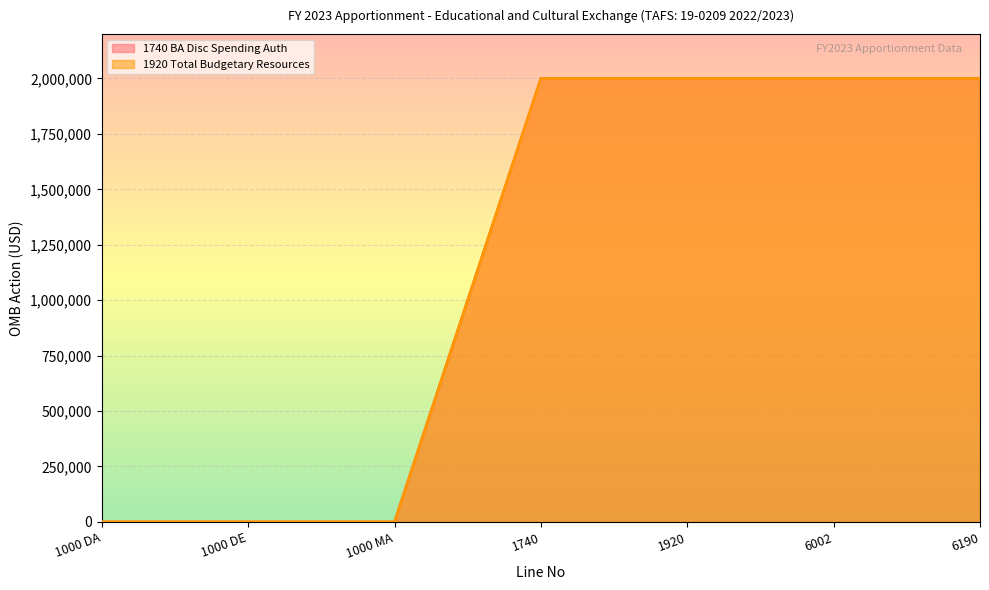

What position from the right is 1000 MA?

5